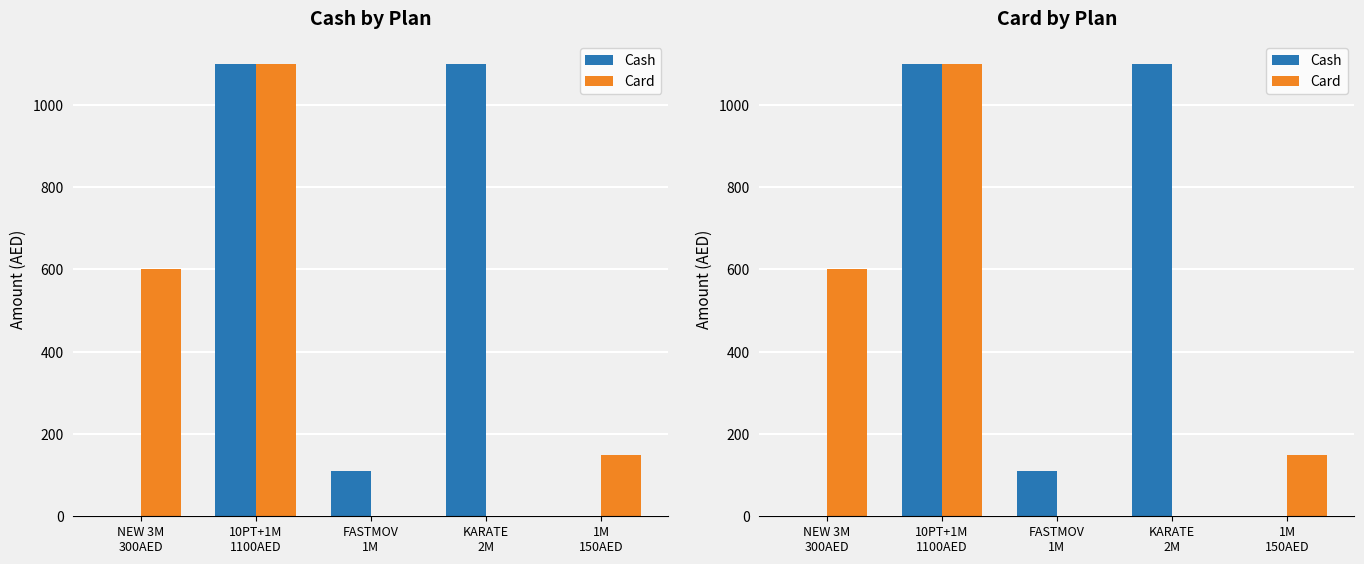

Reading left to right, extract all data points from this chart.

Cash: 0	1100	110	1100	0
Card: 600	1100	0	0	150